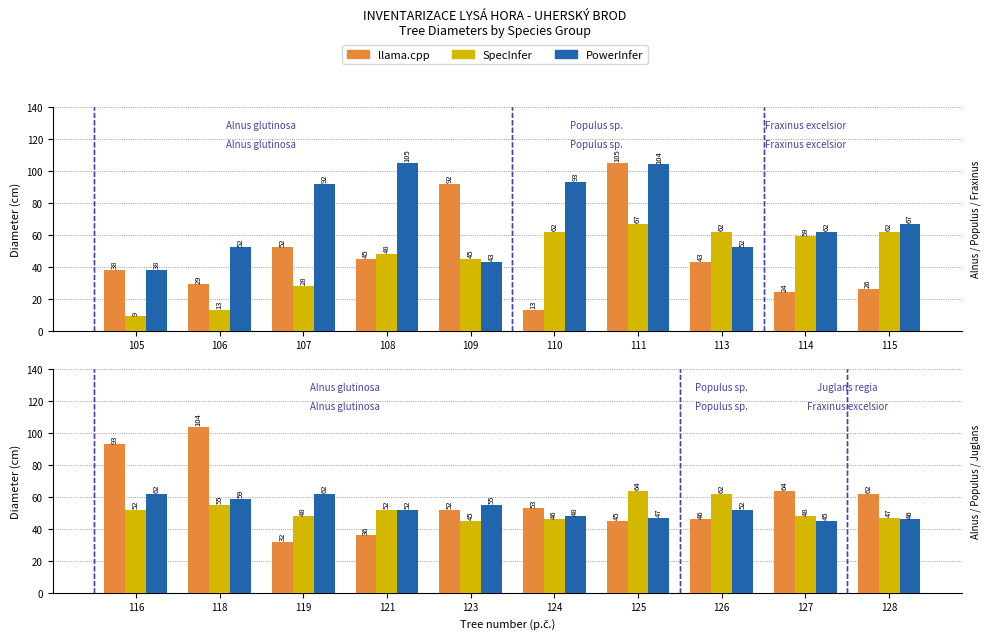

Is it true that SpecInfer equals 45 at 123?

True